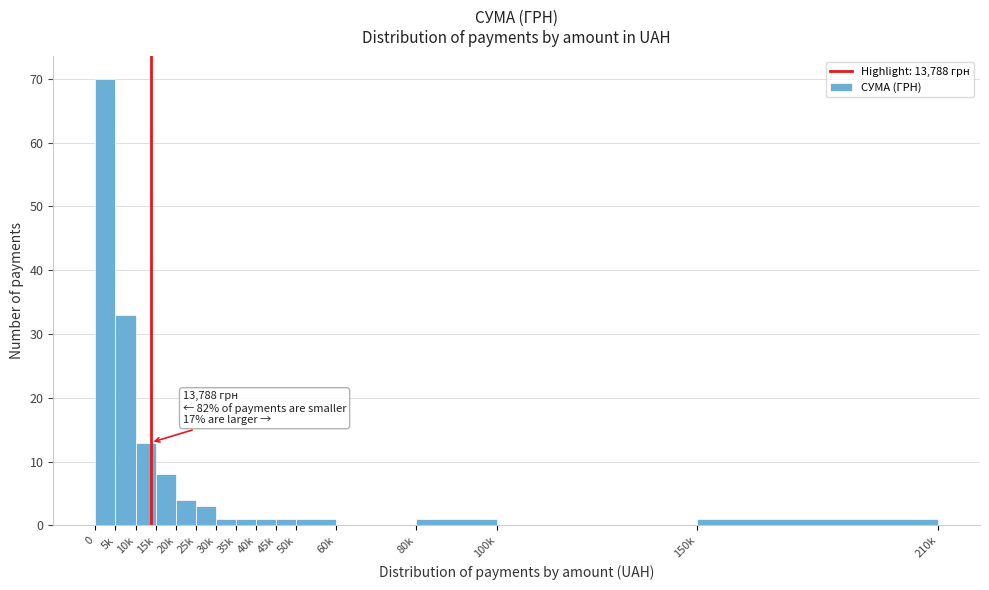

Reading left to right, what are all the values shown in this chart?

0=70	5k=33	10k=13	15k=8	20k=4	25k=3	30k=1	35k=1	40k=1	45k=1	50k=1	60k=0	80k=1	100k=0	150k=1